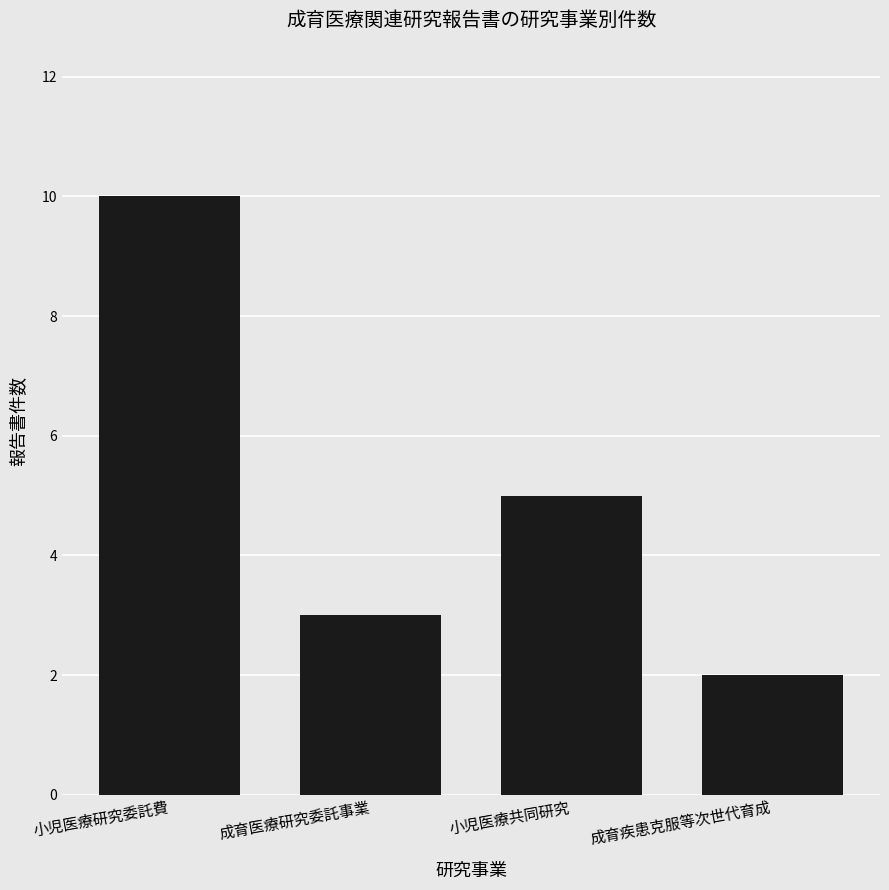

What is the difference between the maximum and second lowest values?

7